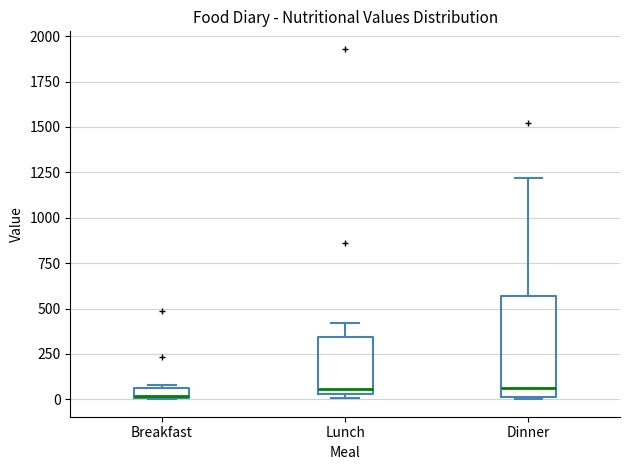

Where does the upper whisker of the box for Lunch end on the y-axis? The values are not printed on the chart, so give them approximately, as read against the axis.

400